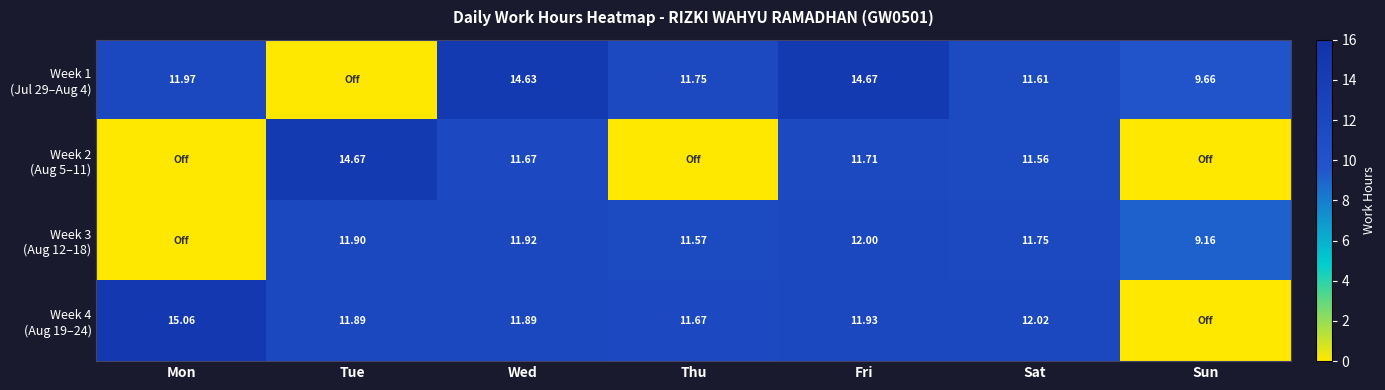

Rank the categories by Week 3 (Aug 12–18) value from highest to lowest.

Fri, Wed, Tue, Sat, Thu, Sun, Mon